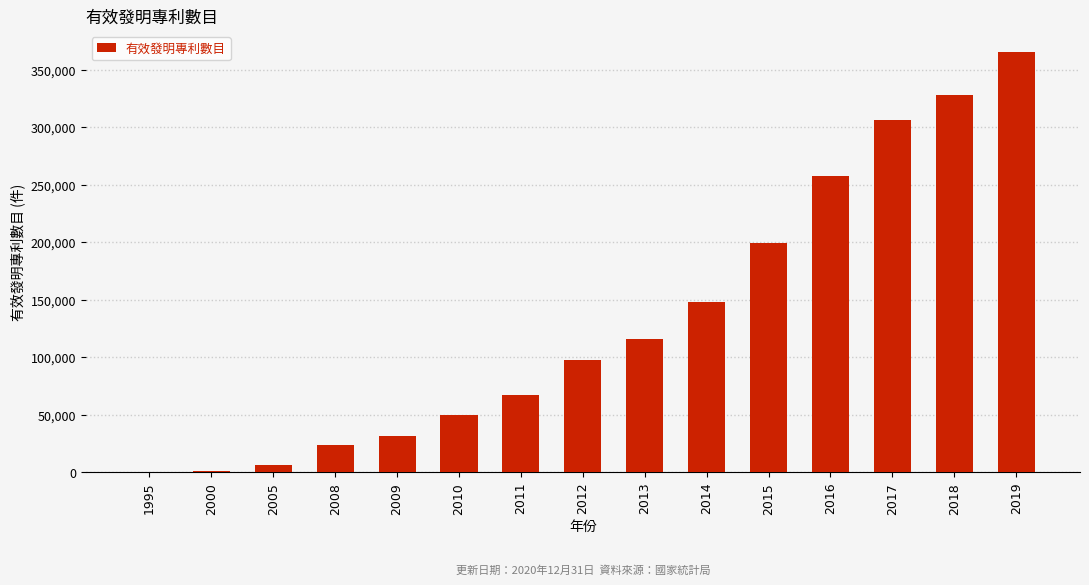

How many data points does each series have?

15